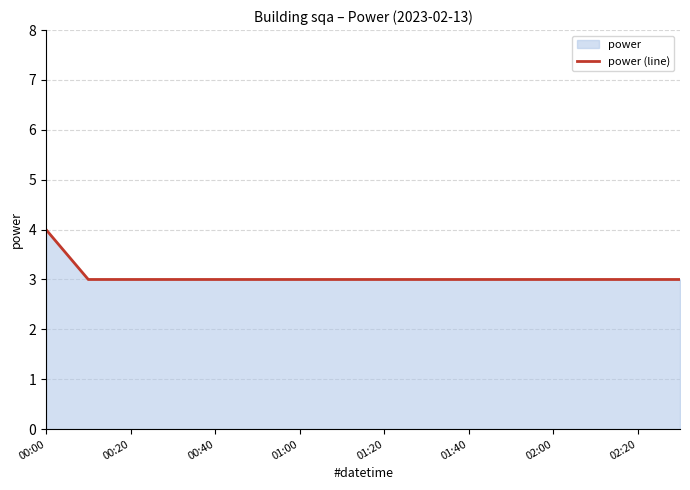

True or false: there are more than 0 points higher than both neighbors.

False